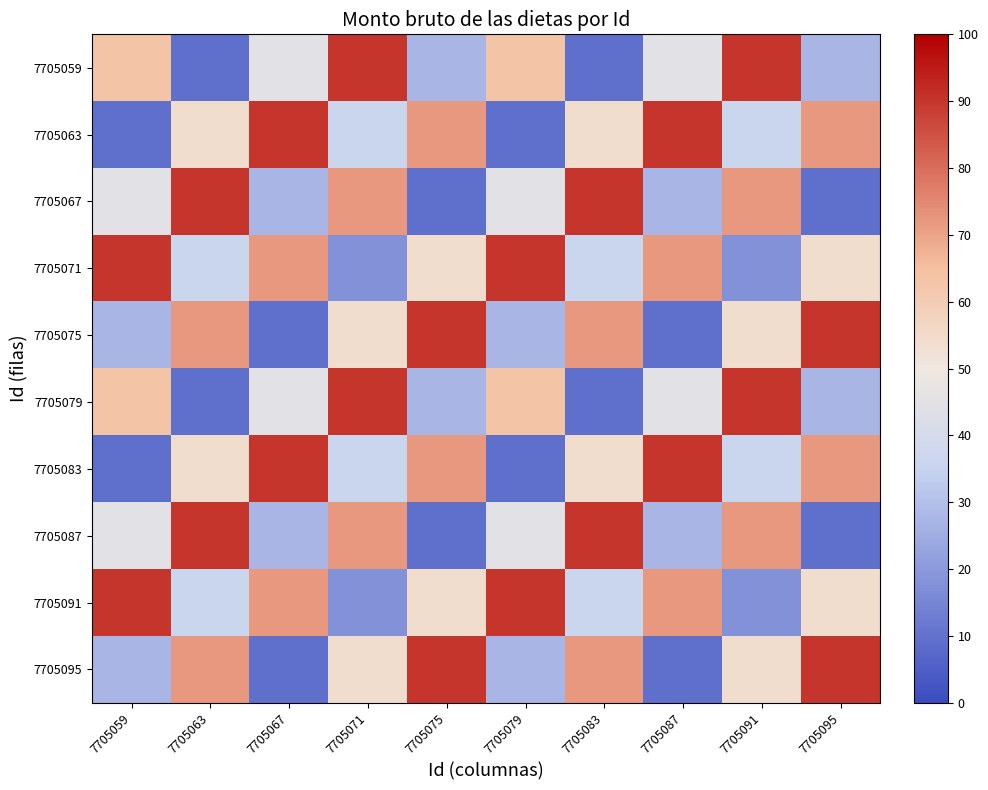

Which series has the largest total across all categories?

7705071